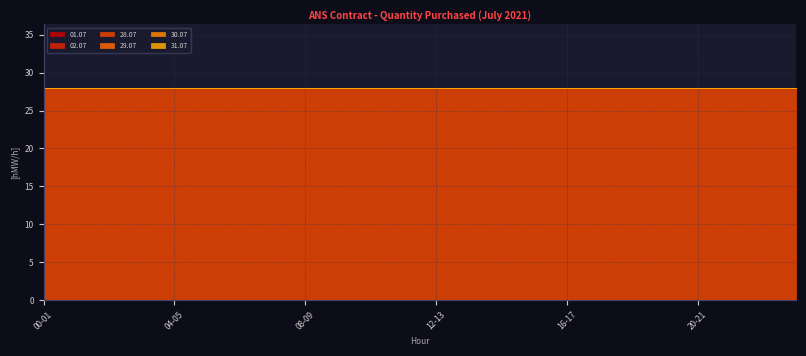

What is the label of the 23rd point from the left?

22-23